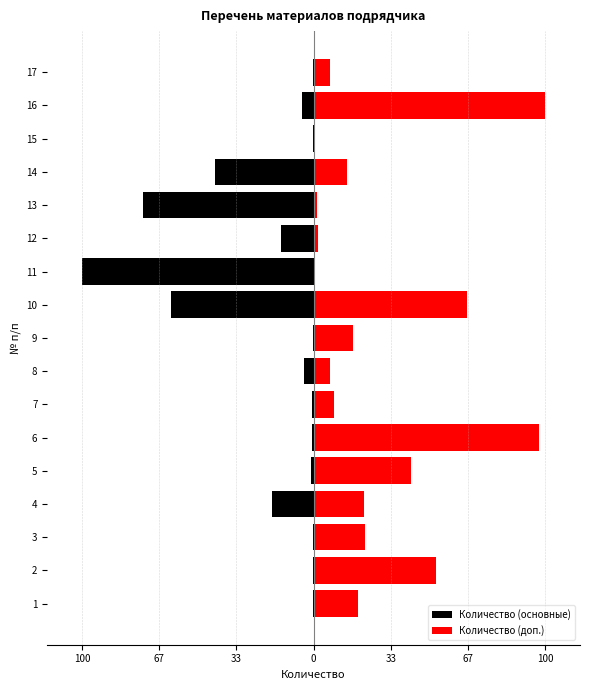

How many groups of bars are there?

17